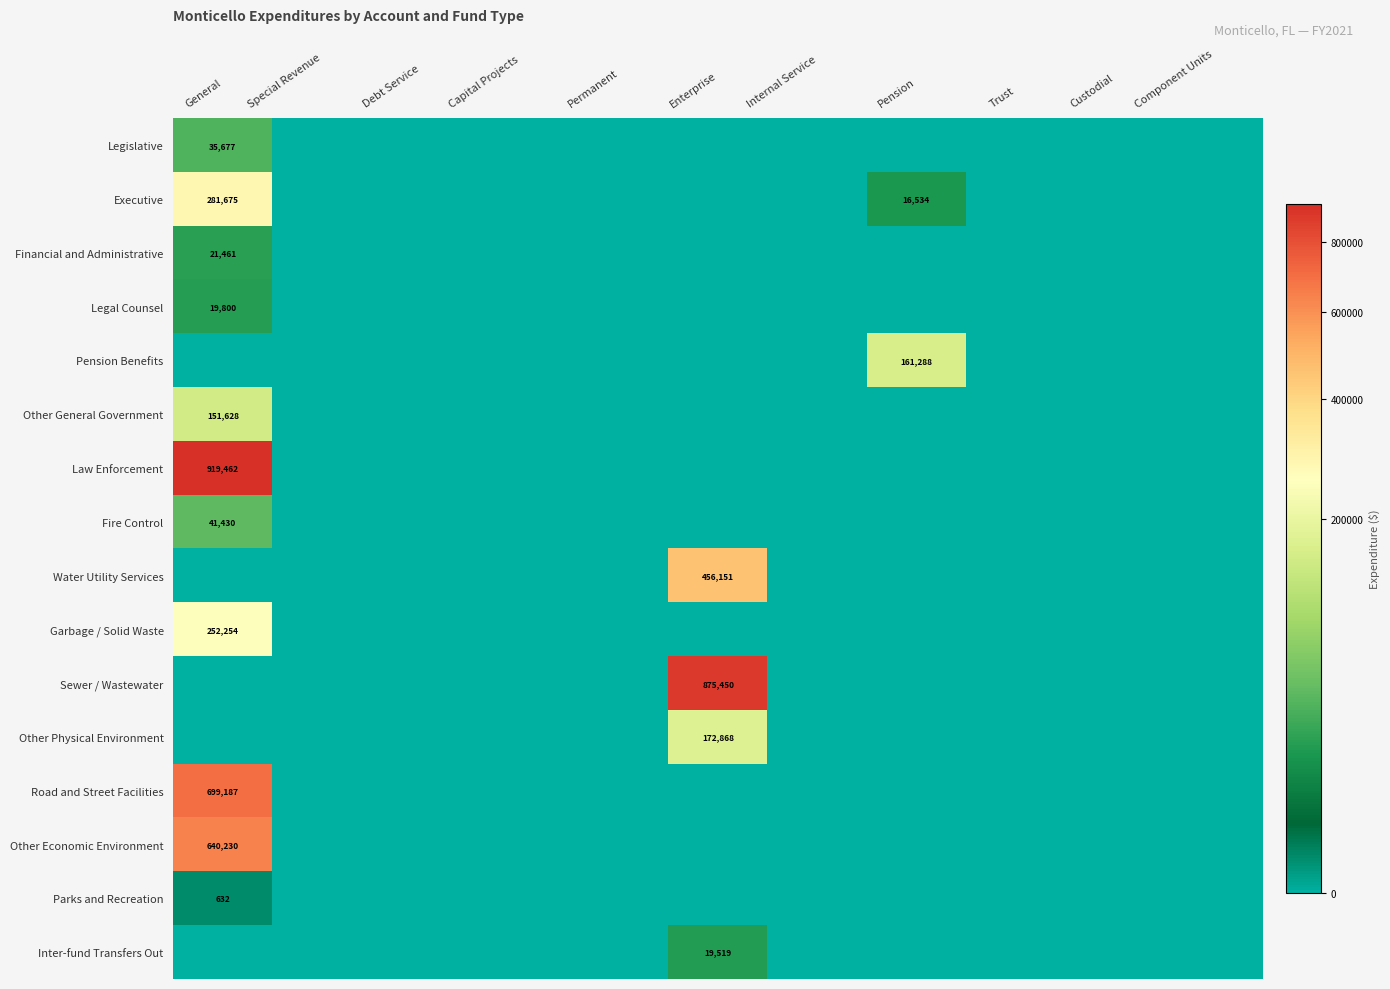

What is the greatest value displayed?

919462